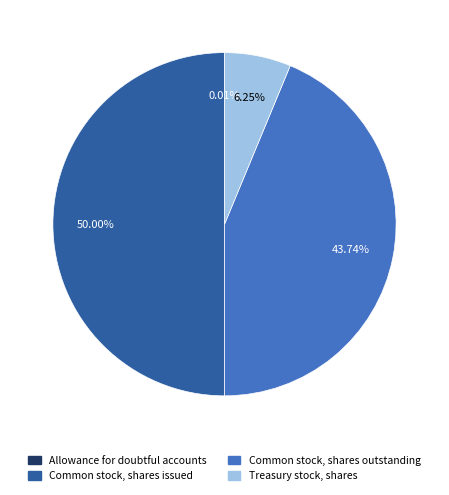

To the nearest percent, what is the average slice percentage?

25%